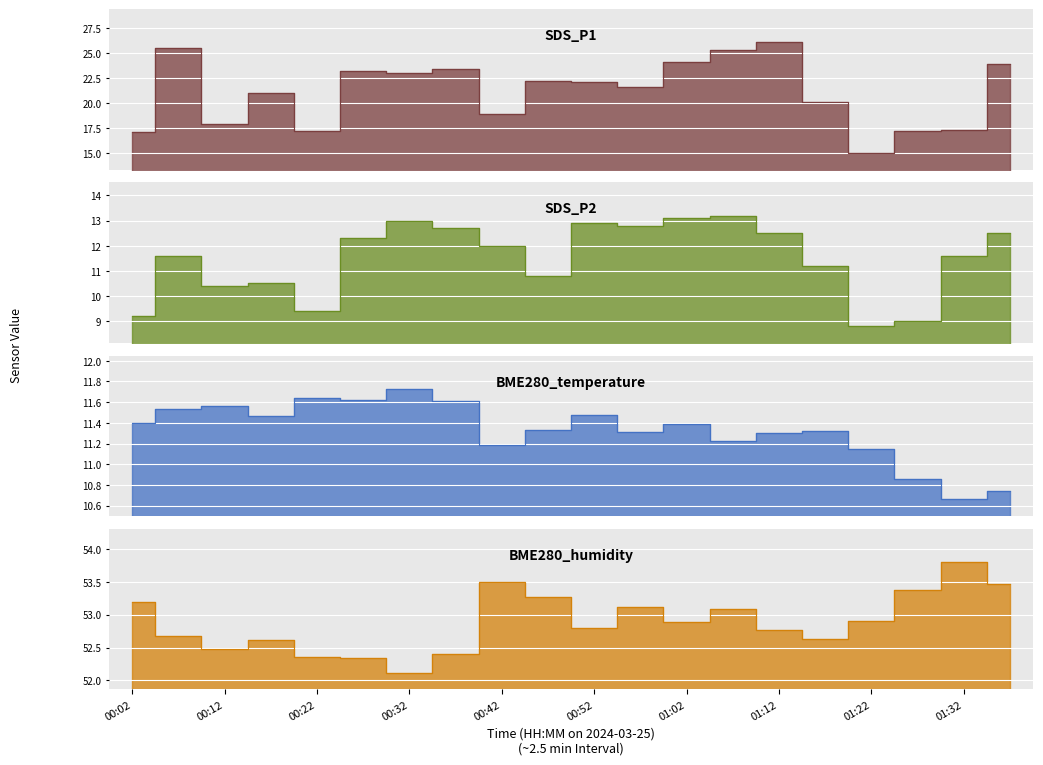

What is the difference between the highest and lowest values at 00:42?

42.3